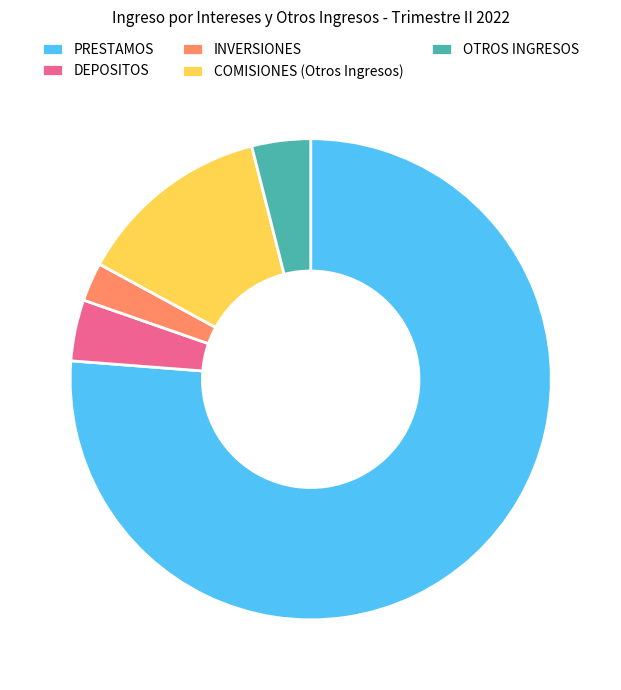

Which slice is the largest?

PRESTAMOS